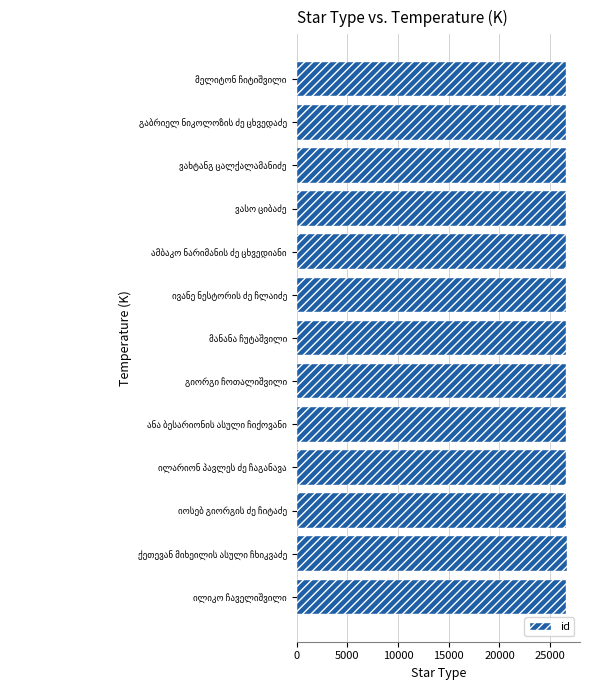

What is the average value?

26597